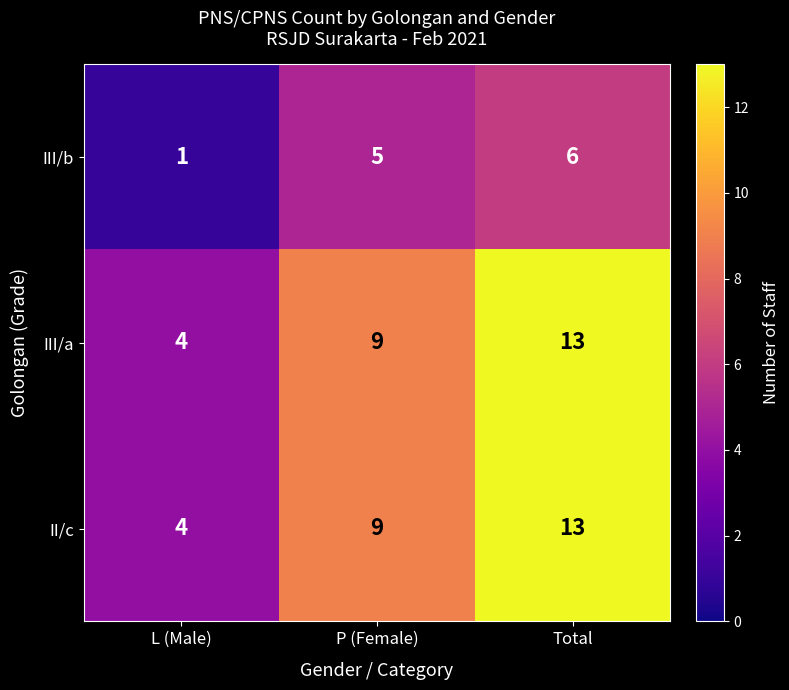

How many values in the III/a series are below 9?

1